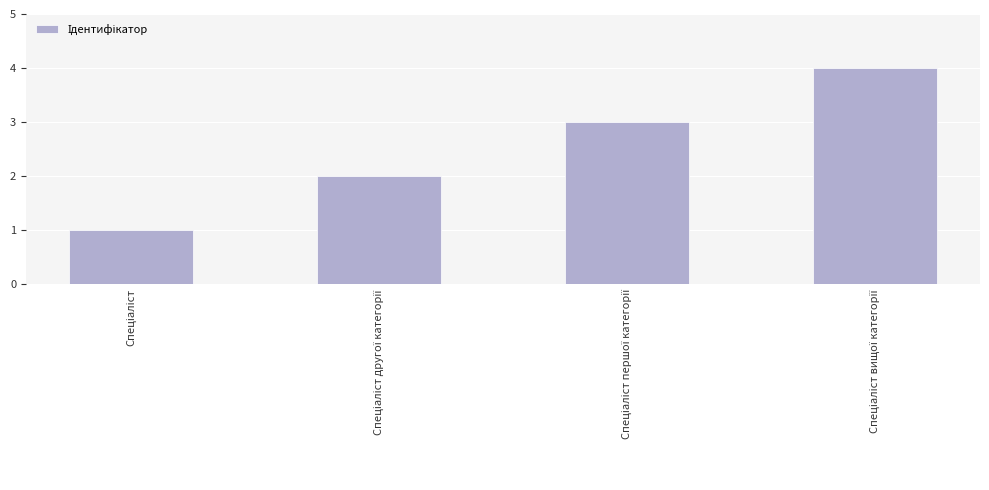

What is the value of the 3rd bar from the left?

3